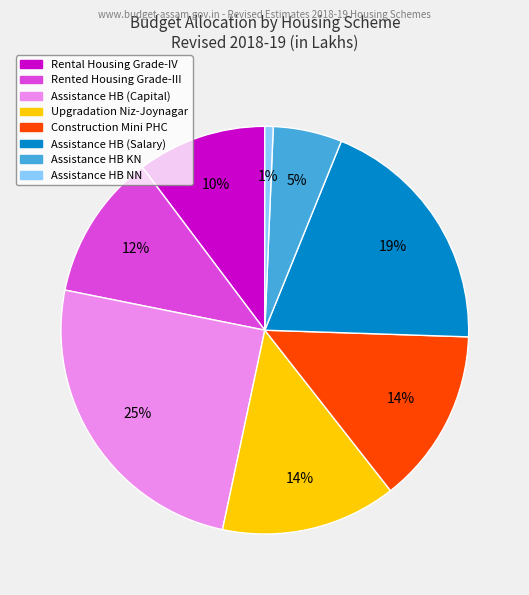

How many slices are in this pie chart?

8